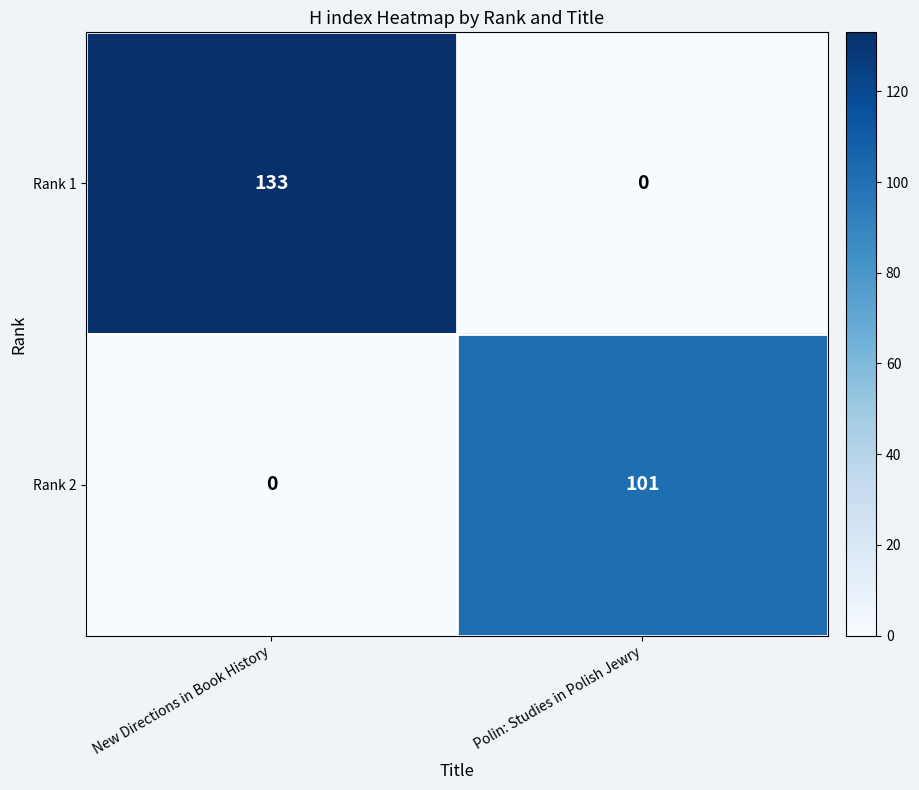

How many data points does each series have?

2